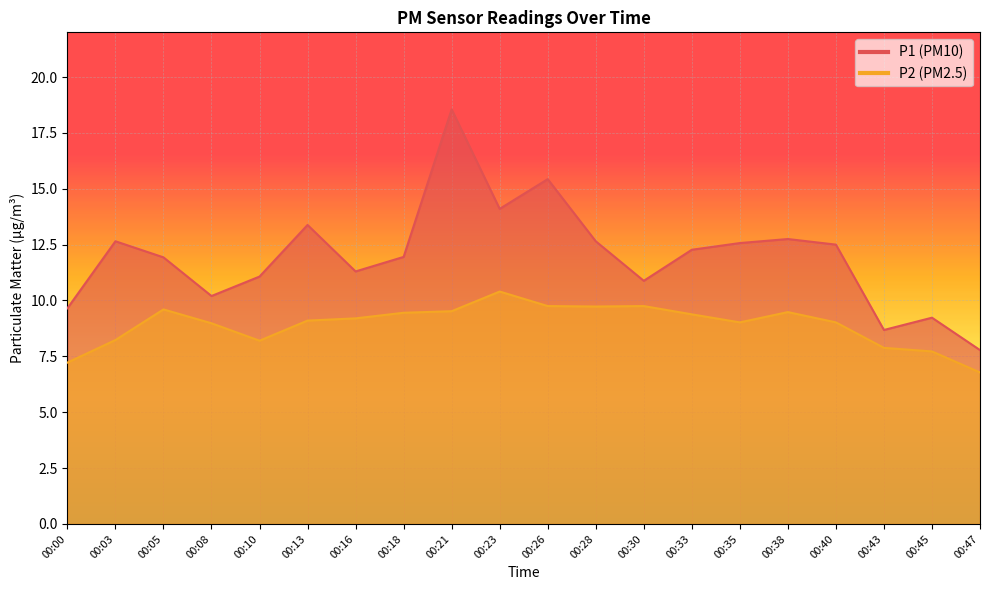

What is the difference between the maximum and minimum values in the P1 series?

10.8